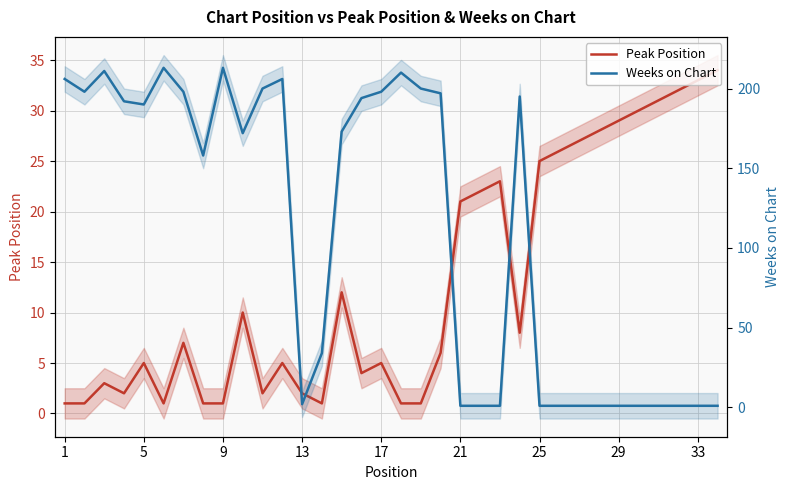

Which series has the largest total across all categories?

Weeks on Chart